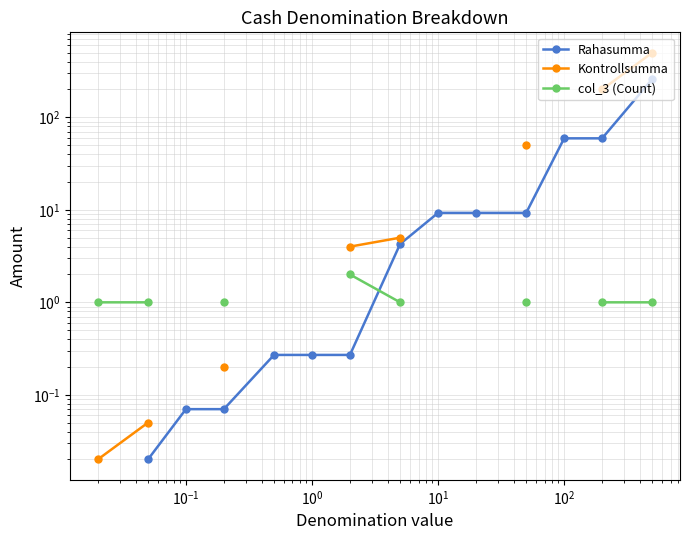

How many lines are shown in the chart?

3